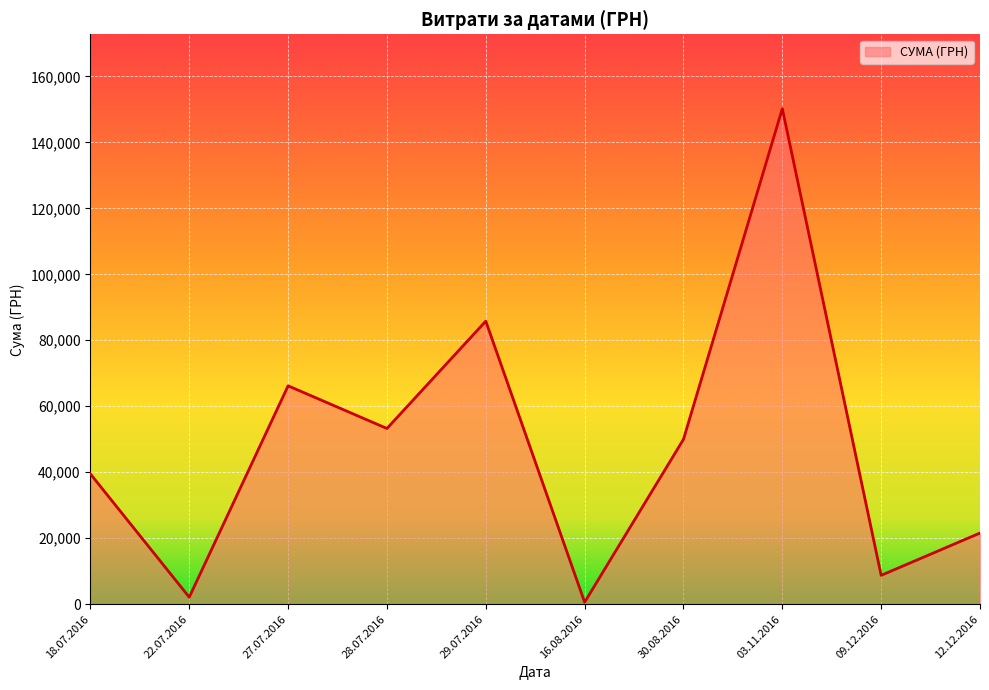

True or false: the data shows 1842.0 at 27.07.2016.

False